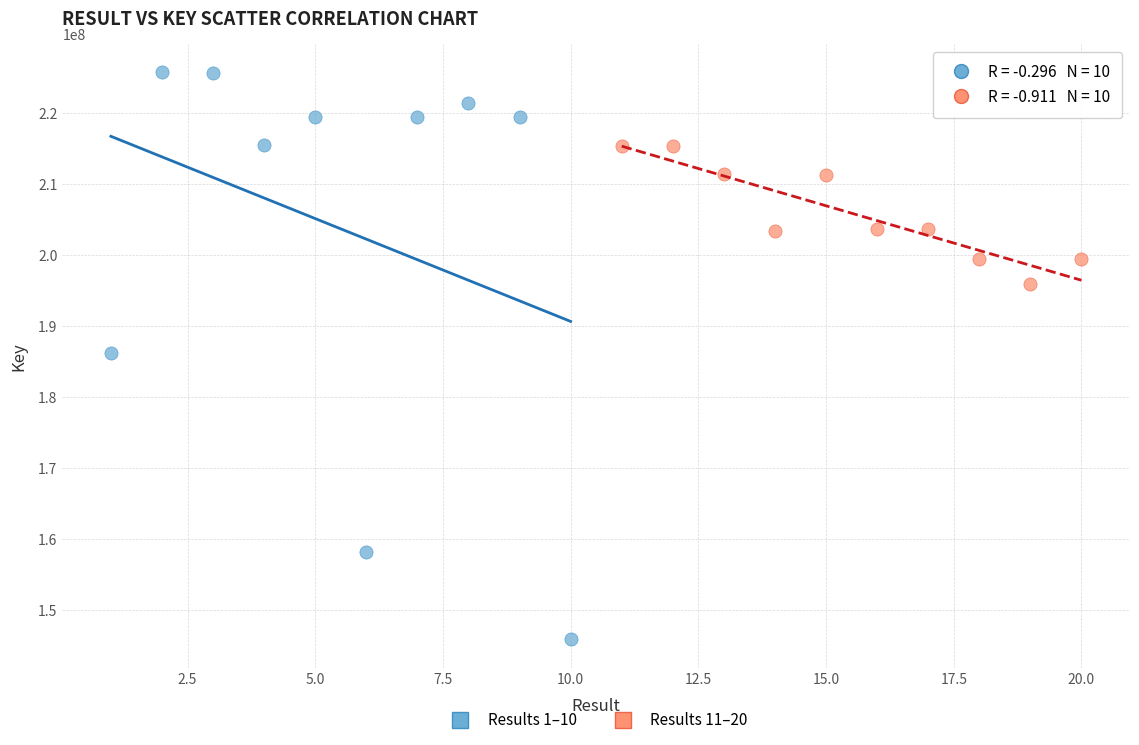

Which series reaches the maximum Y coordinate?

Results 1–10